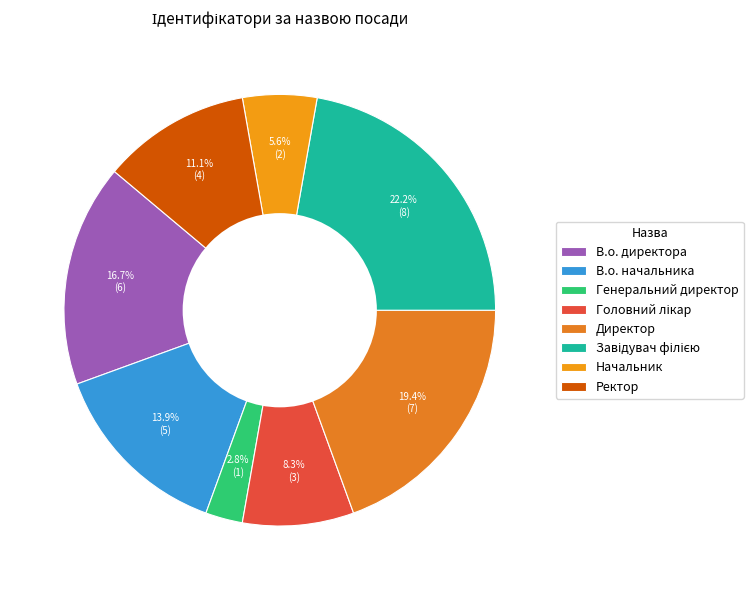

Does Генеральний директор represent more than half of the total?

No